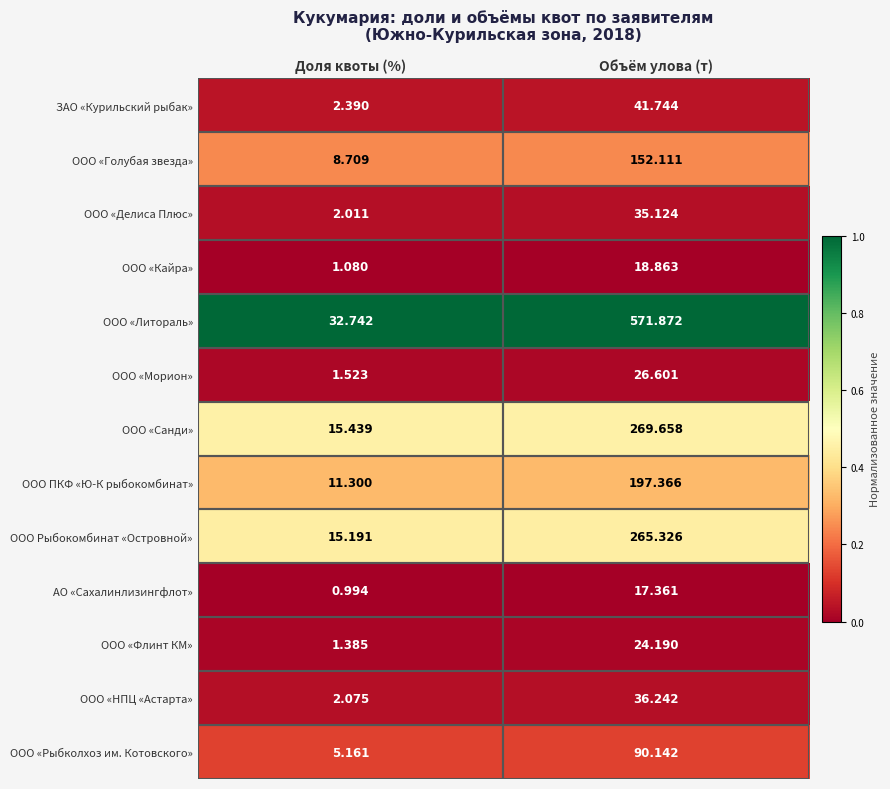

Which series changed the most between Доля квоты (%) and Объём улова (т)?

ООО «Литораль»